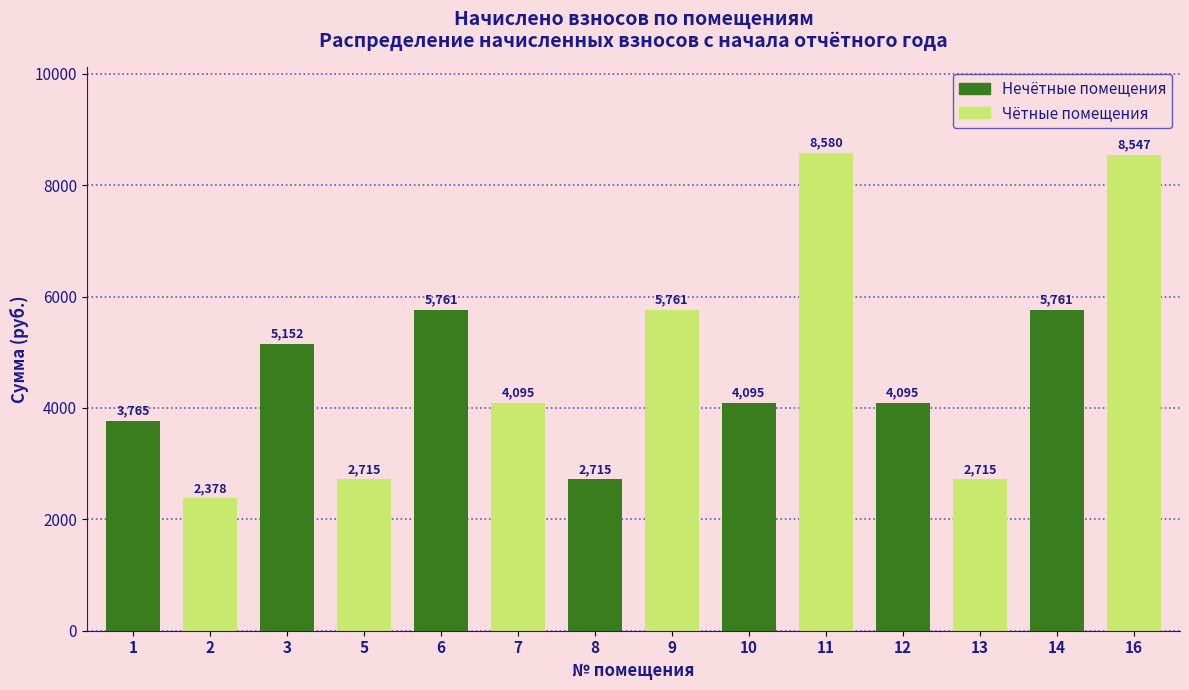

What is the maximum value shown in the chart?

8579.5